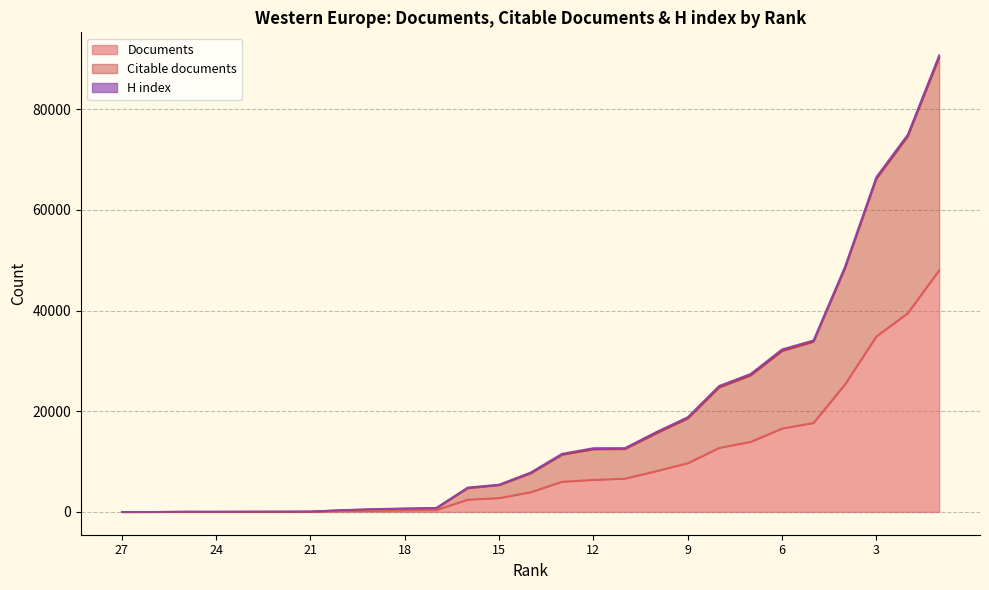

Where is Documents nearest to the value 24026?

4